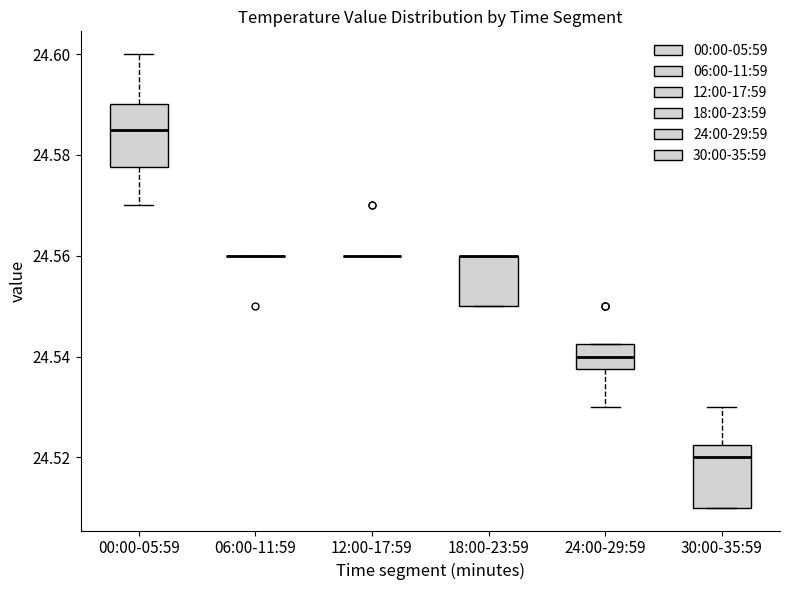

Reading left to right, transcribe this box plot: for each box, give where its median line is, the range the box spans, and where its two whiskers end, as read against the y-axis. The values are not printed on the chart, so give them approximately, as read against the axis.

00:00-05:59: median 24.586, box 24.578 to 24.590, whiskers 24.570 to 24.600
06:00-11:59: box collapsed to a line at 24.560, whiskers 24.560 to 24.560
12:00-17:59: box collapsed to a line at 24.560, whiskers 24.560 to 24.560
18:00-23:59: median 24.560 (drawn on the box's upper edge), box 24.550 to 24.560, whiskers 24.550 to 24.560
24:00-29:59: median 24.540, box 24.538 to 24.542, whiskers 24.530 to 24.542
30:00-35:59: median 24.520, box 24.510 to 24.522, whiskers 24.510 to 24.530